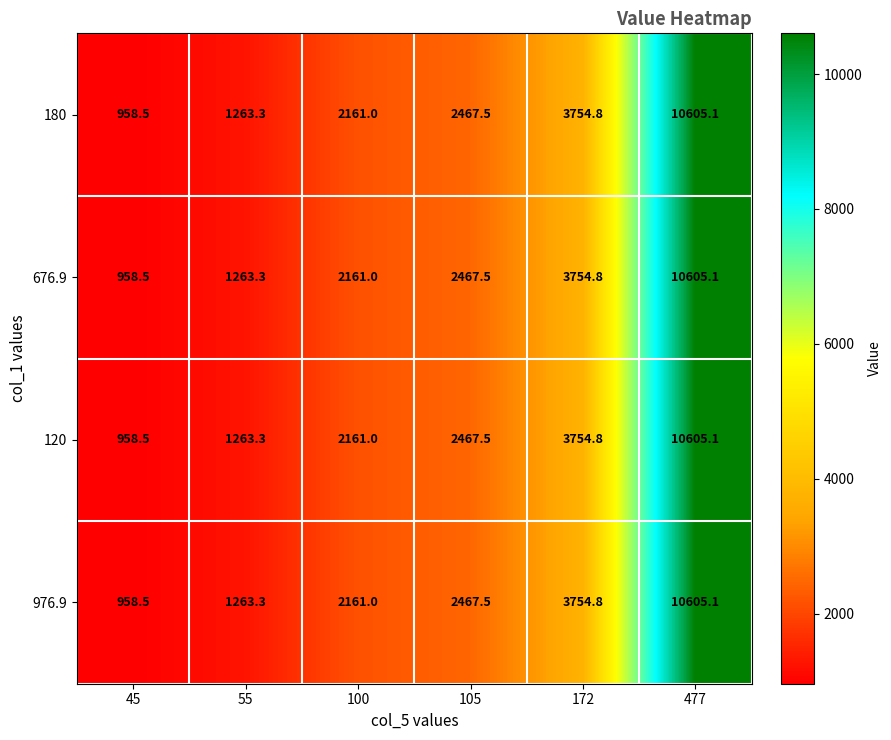

At which category is the sum across all series the highest?

477